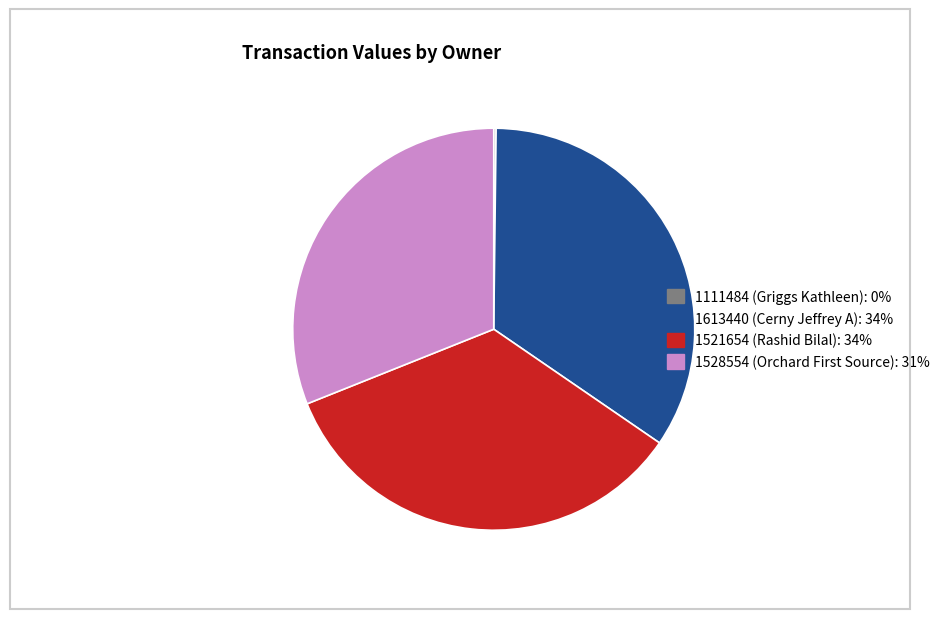

Is it true that 1521654 (Rashid Bilal) is 26% of the pie?

False